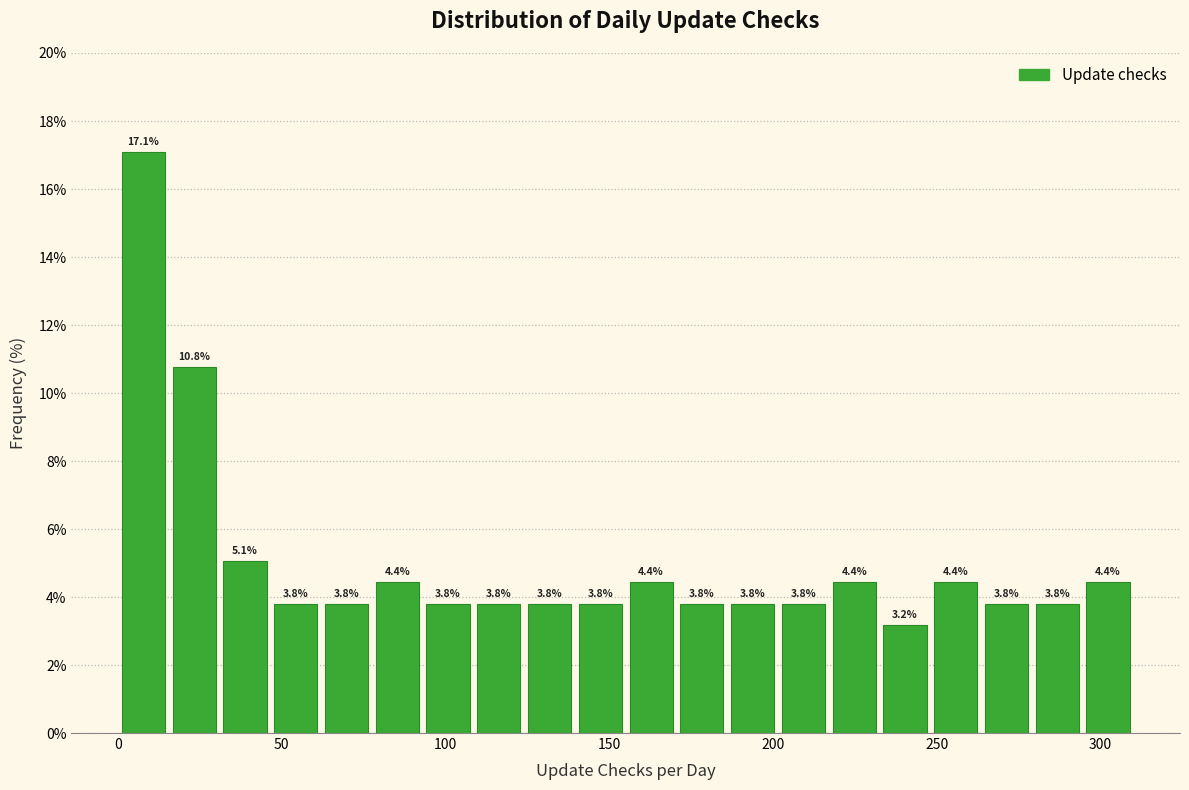

Around what value on the x-axis is the tallest bar? Give the approximate position of its centre, as read against the axis.

10